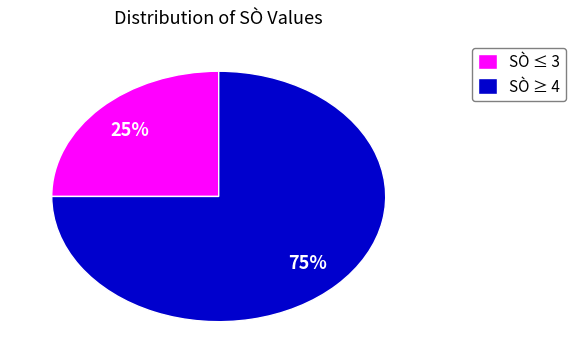

Is it true that SÒ ≤ 3 is 25% of the pie?

True